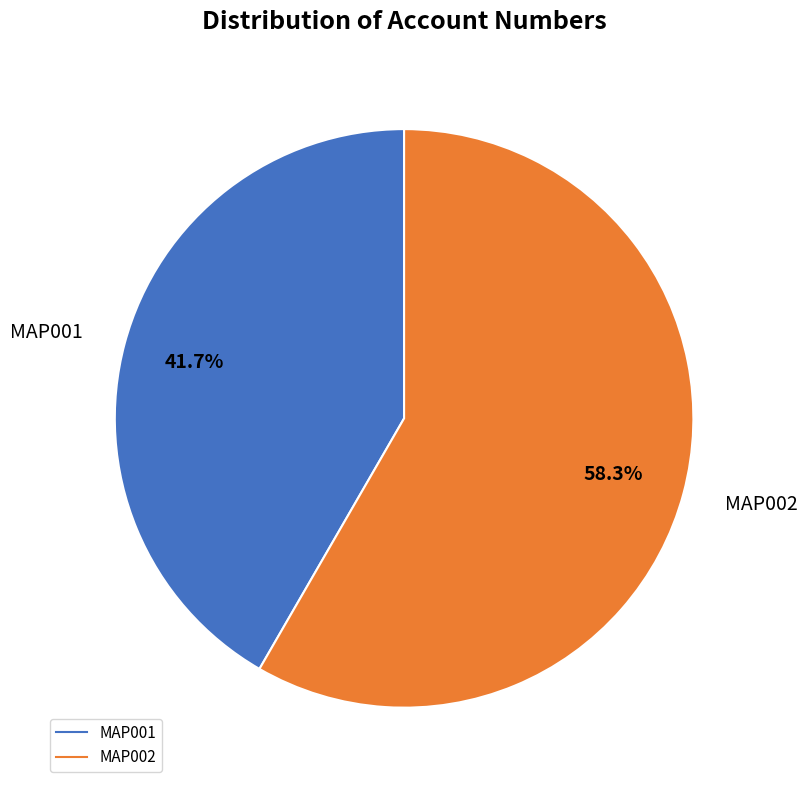

Which slice is the smallest?

MAP001